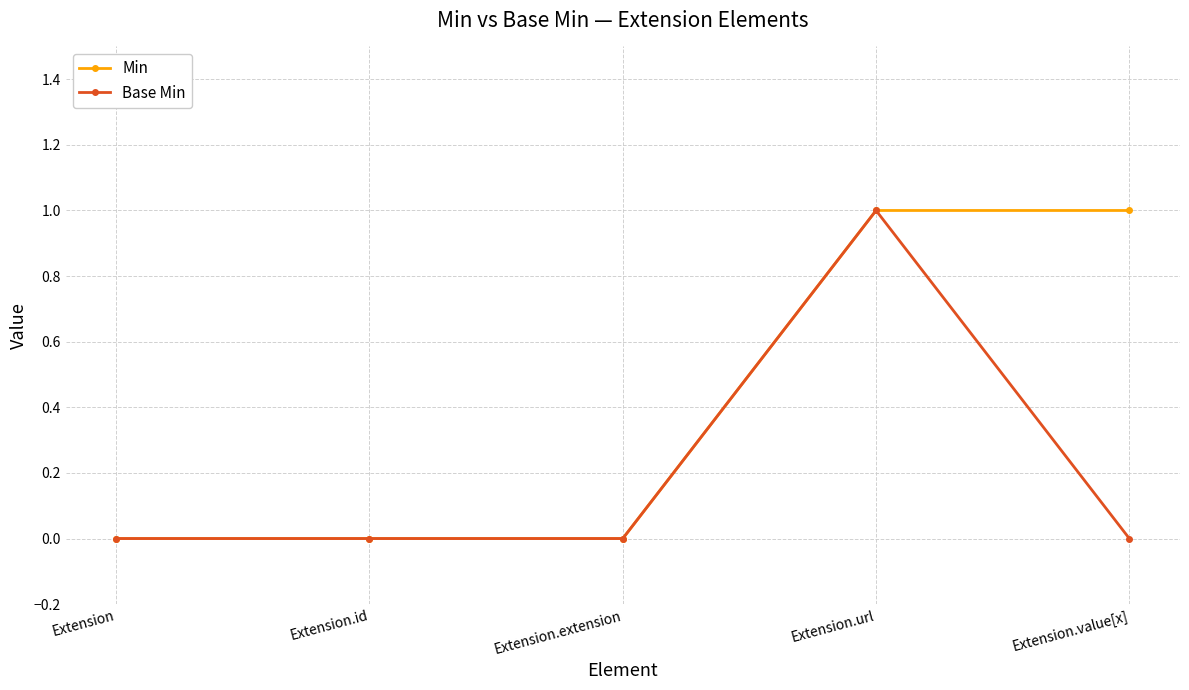

Which series has the largest total across all categories?

Min